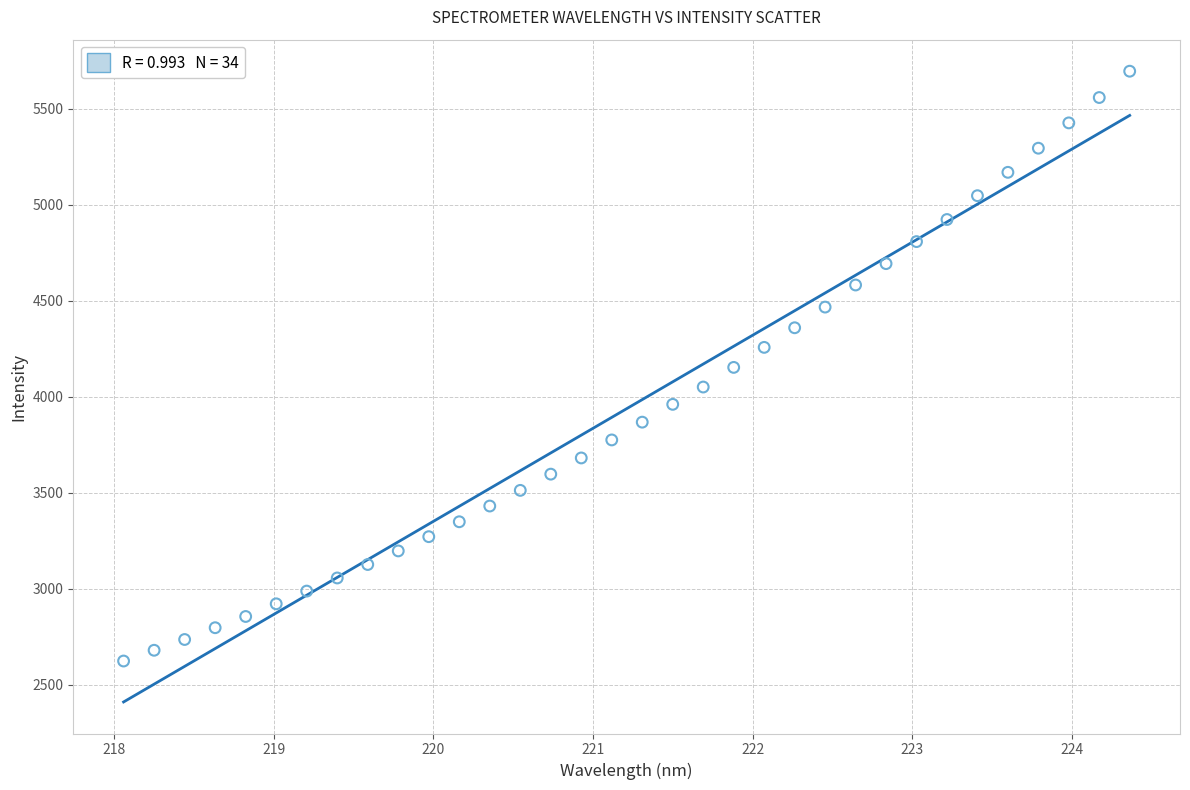

What is the range of Y values (max minus min)?

3072.0